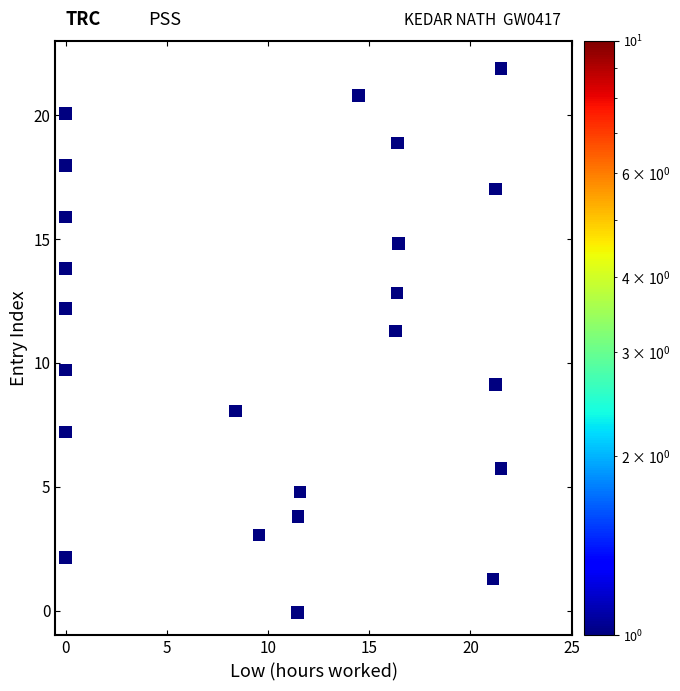

What Y value in the scatter plot is closest to 10?

9.7